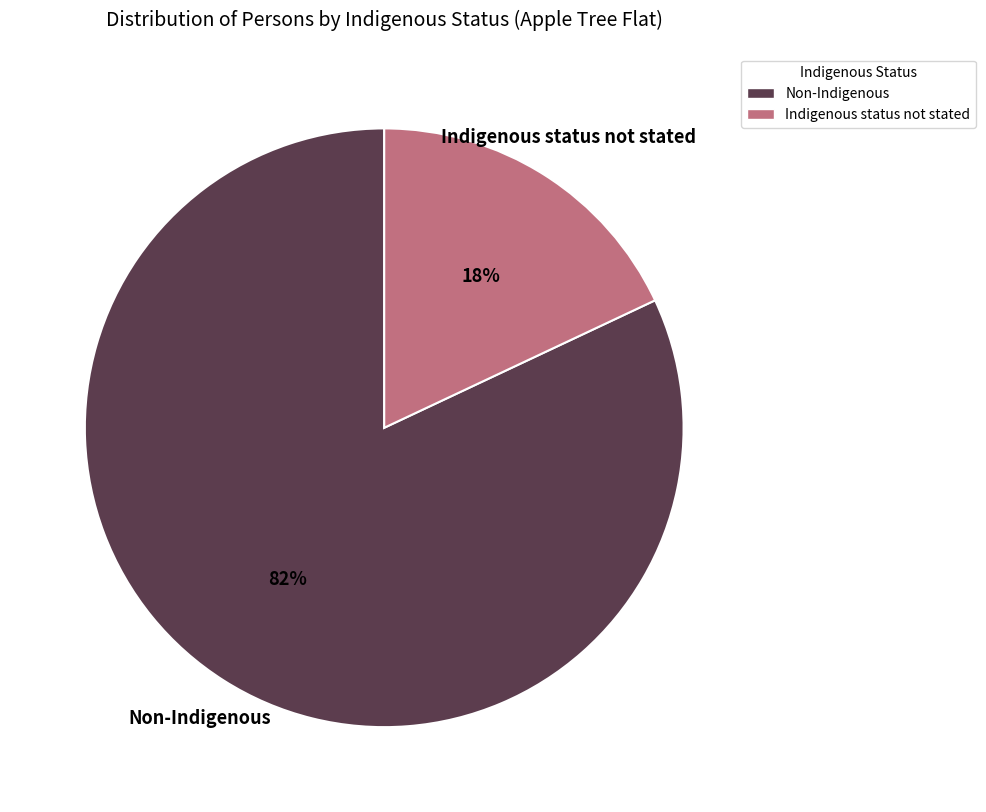

How many segments does this pie chart have?

2